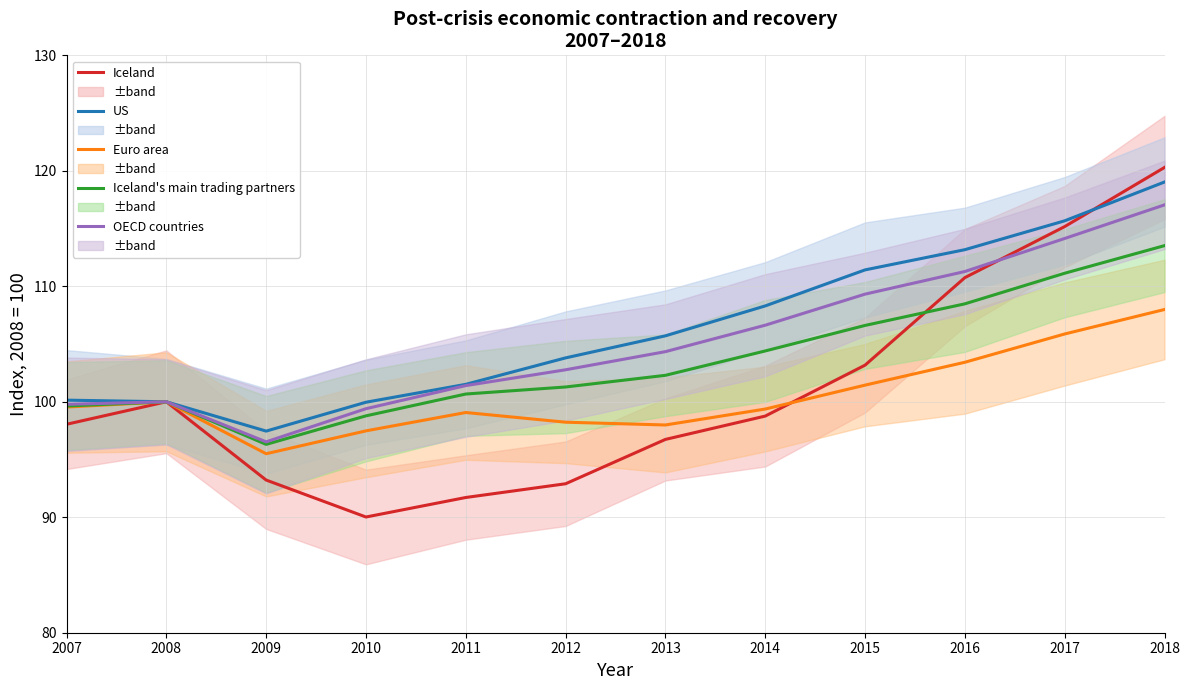

Which category has the lowest value across all series?

2010